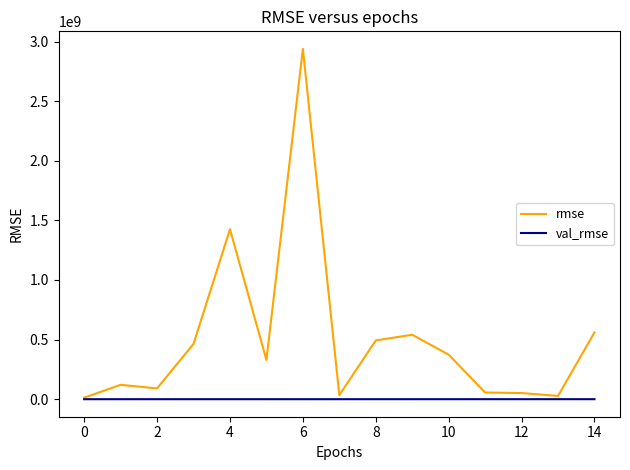

Which series has the largest total across all categories?

rmse